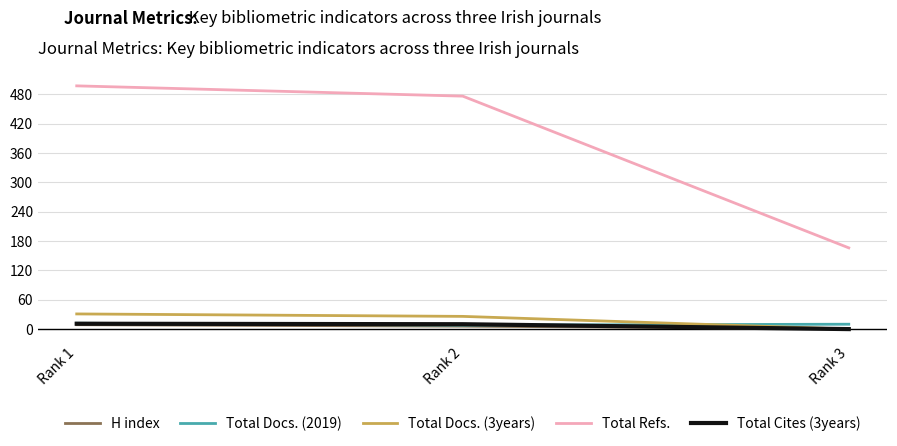

Which category has the highest value across all series?

Rank 1